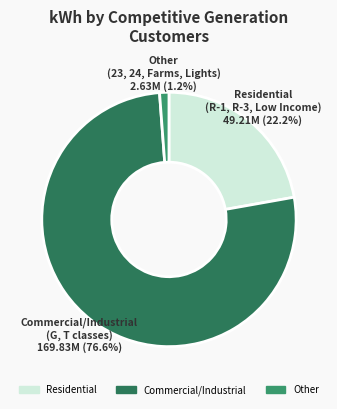

How many slices are in this pie chart?

3